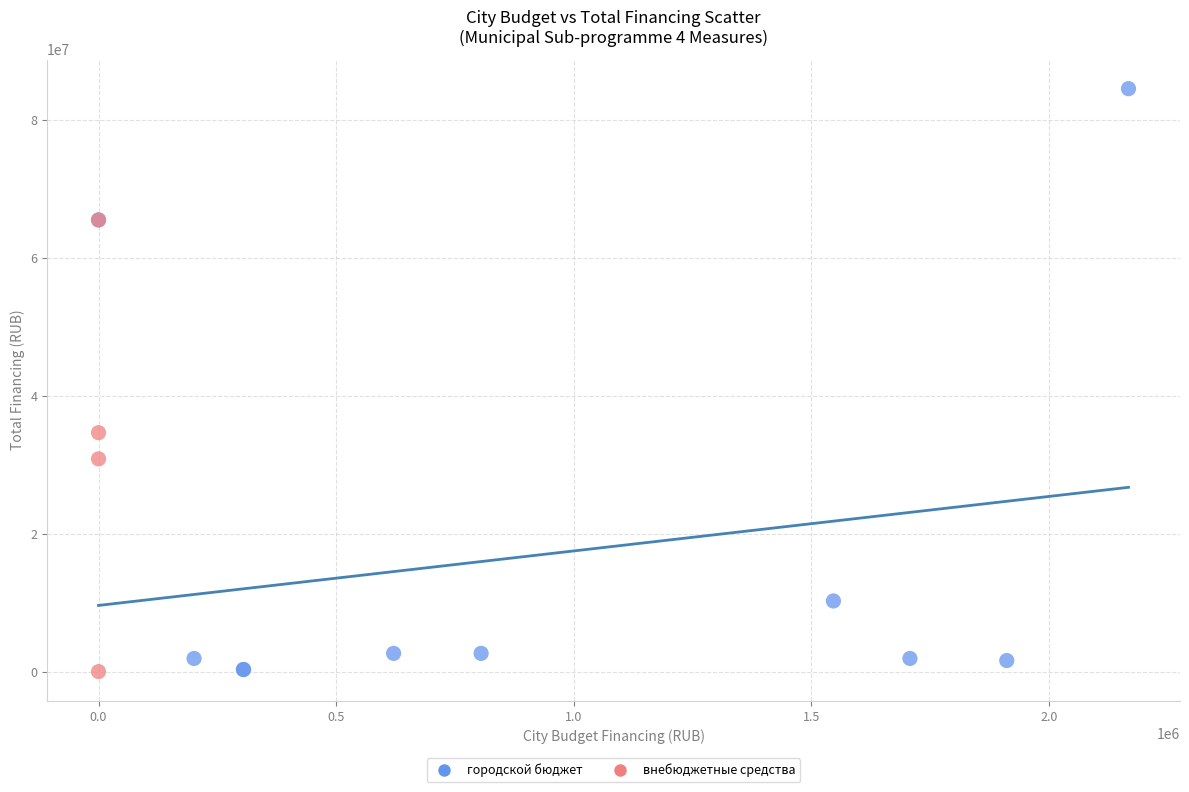

Which series contains the highest Y value?

городской бюджет